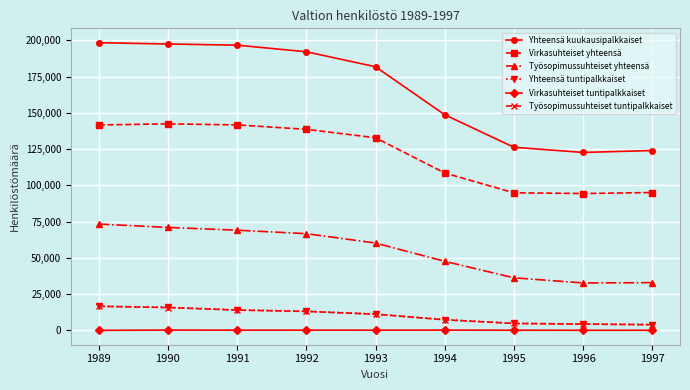

What is the value of the Työsopimussuhteiset tuntipalkkaiset point at the 3rd from the left?

13974